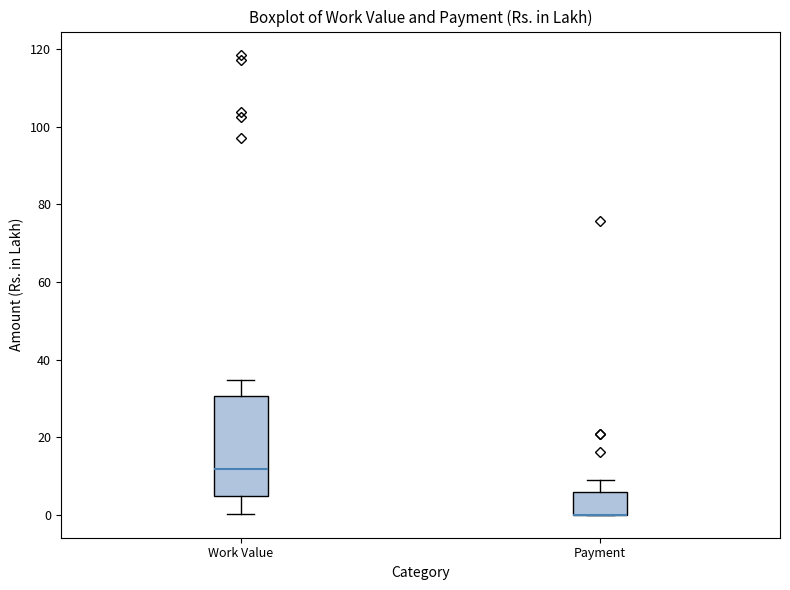

Reading left to right, read every box against the y-axis: the position of its median line, the range the box covers, and the ends of its whiskers. The values are not printed on the chart, so give them approximately, as read against the axis.

Work Value: median 12, box 4 to 30, whiskers 0 to 34
Payment: median 0 (drawn on the box's lower edge), box 0 to 6, whiskers 0 to 10